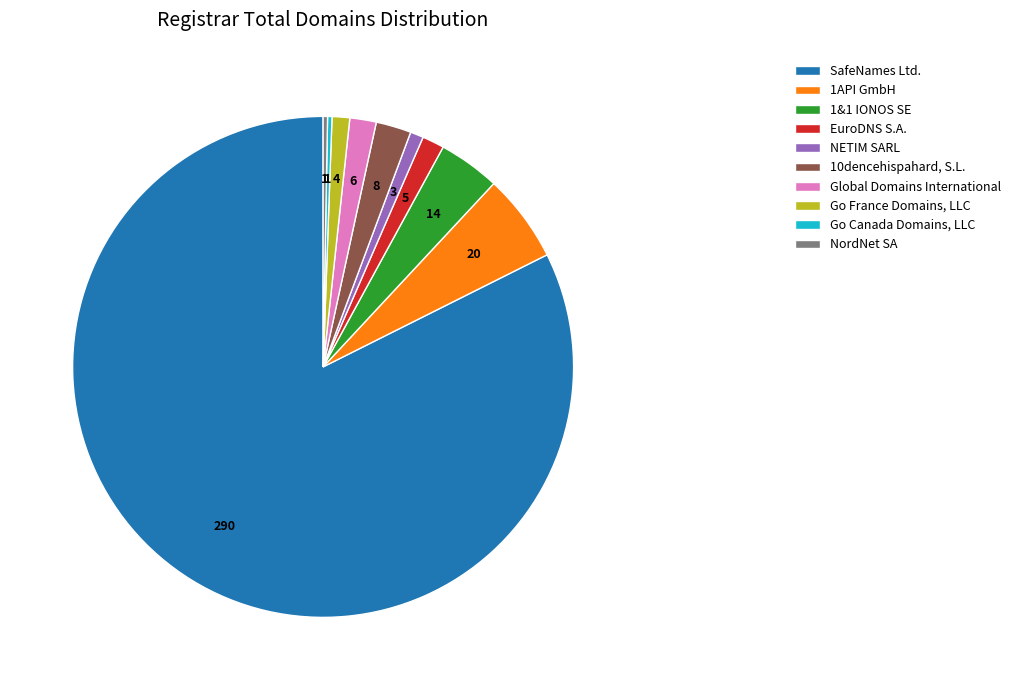

How many segments does this pie chart have?

10